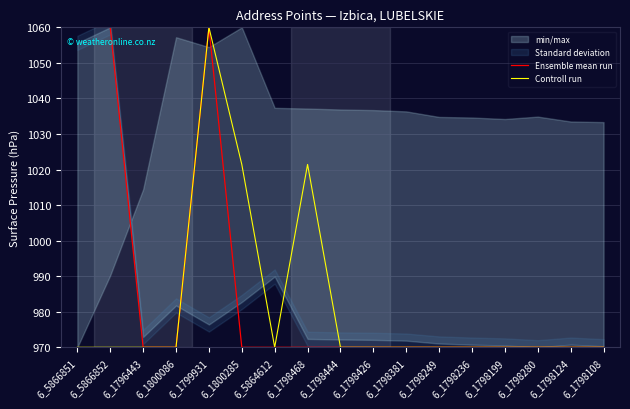

Is it true that Controll run equals 970.0 at 6_5866852?

True